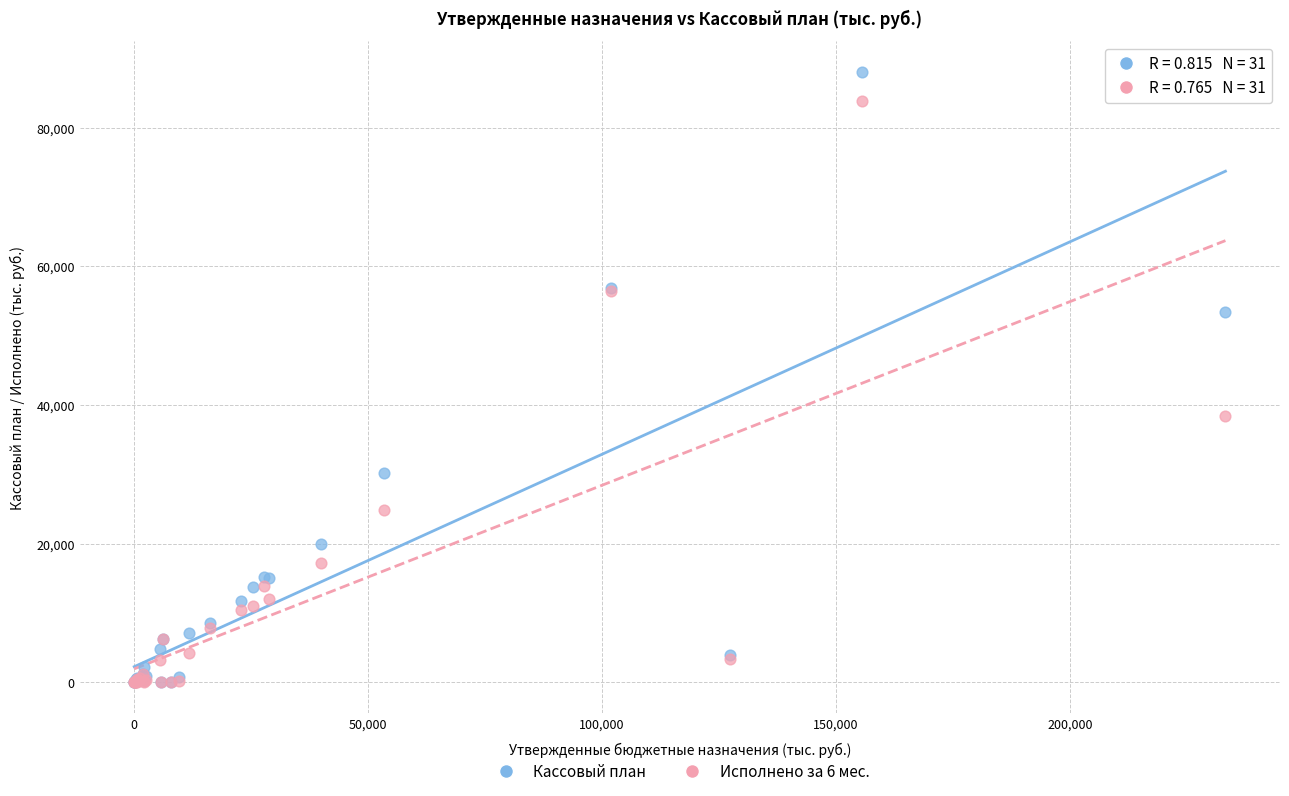

Across all series, what Y value is closest to 44038?

38400.3